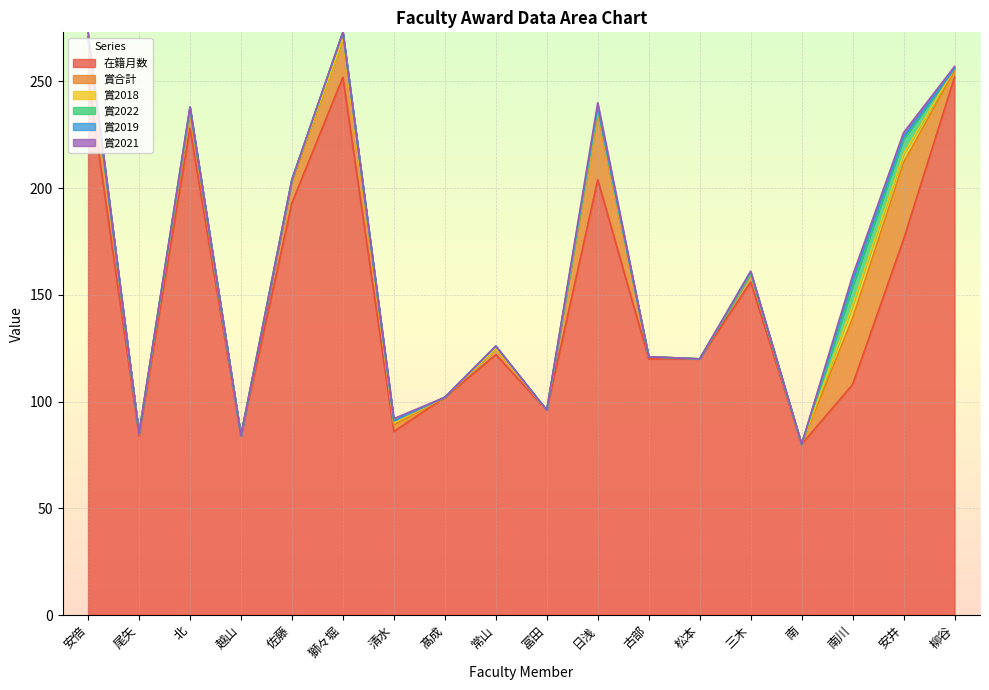

True or false: 賞2019 has more than 1 points higher than both neighbors.

True